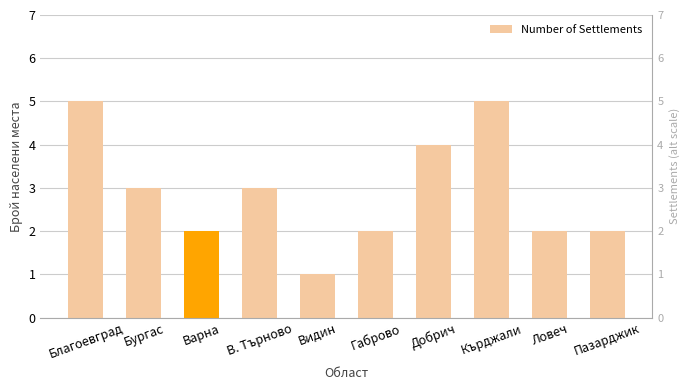

The chart shows a value of 5 at Бургас. True or false?

False